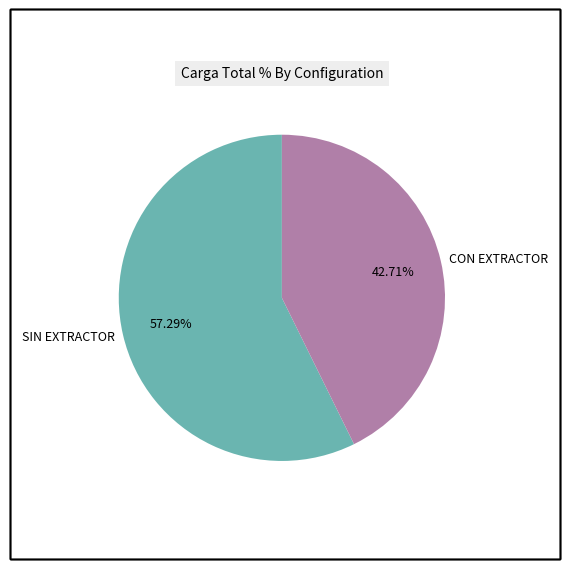

Combined, what portion of the pie is CON EXTRACTOR and SIN EXTRACTOR?

100.0%